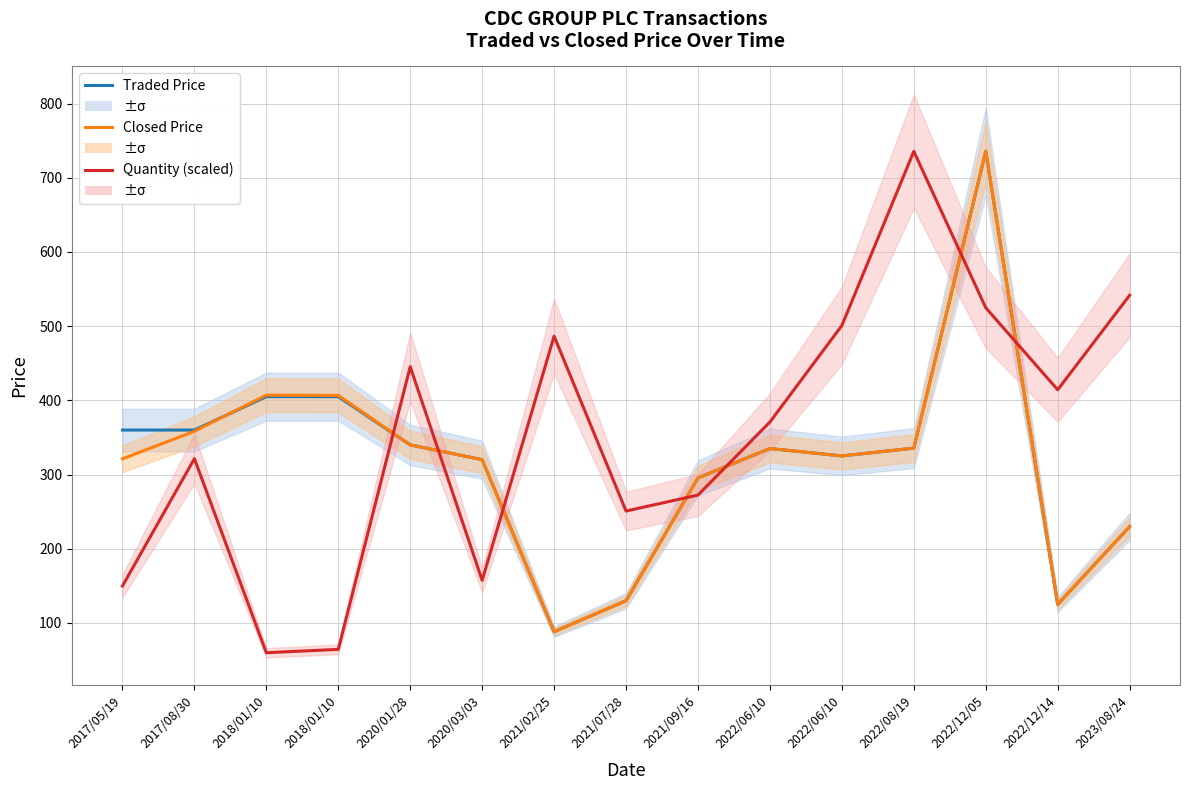

At which label does Closed Price first exceed 325?

2017/08/30